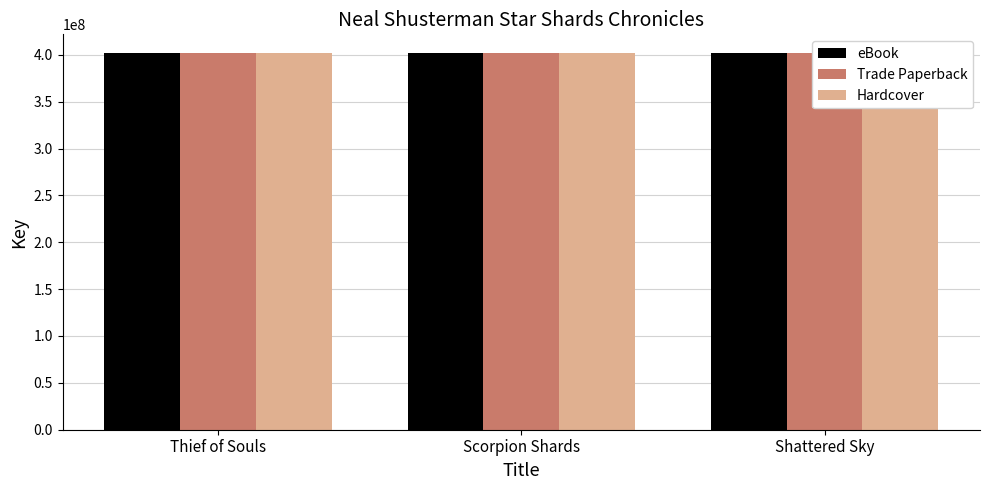

Where does the Hardcover series first go above 401752772?

Shattered Sky